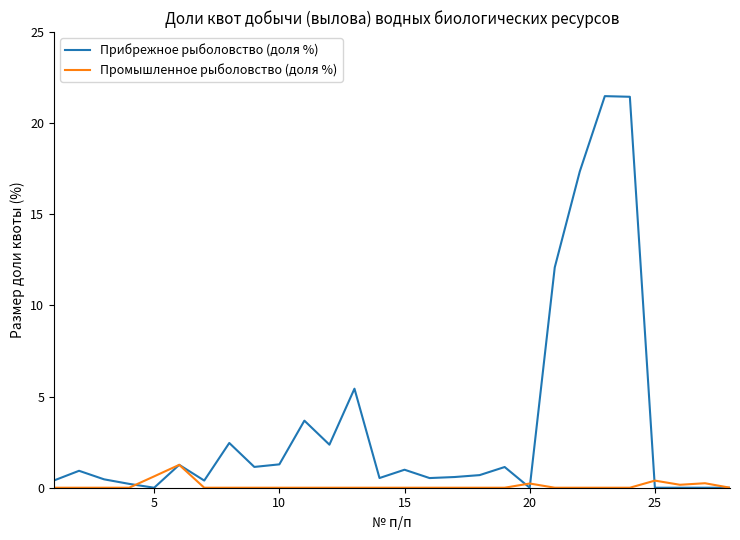

What are all the series names shown in the legend?

Прибрежное рыболовство (доля %), Промышленное рыболовство (доля %)